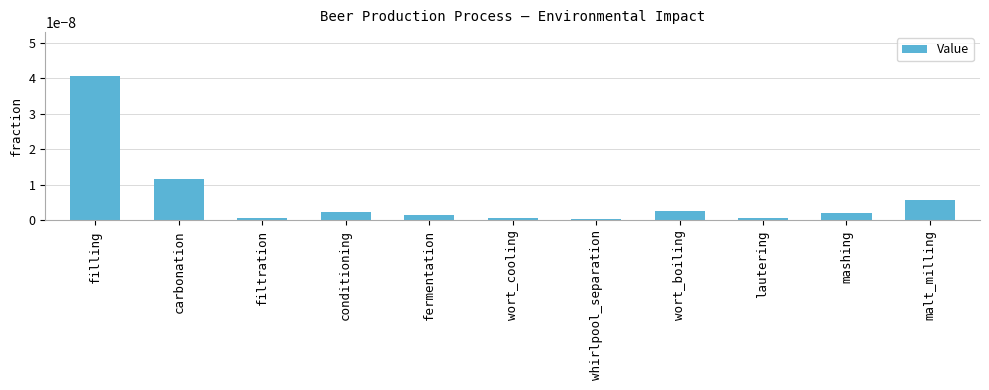

The chart shows a value of 0.0 at carbonation. True or false?

True